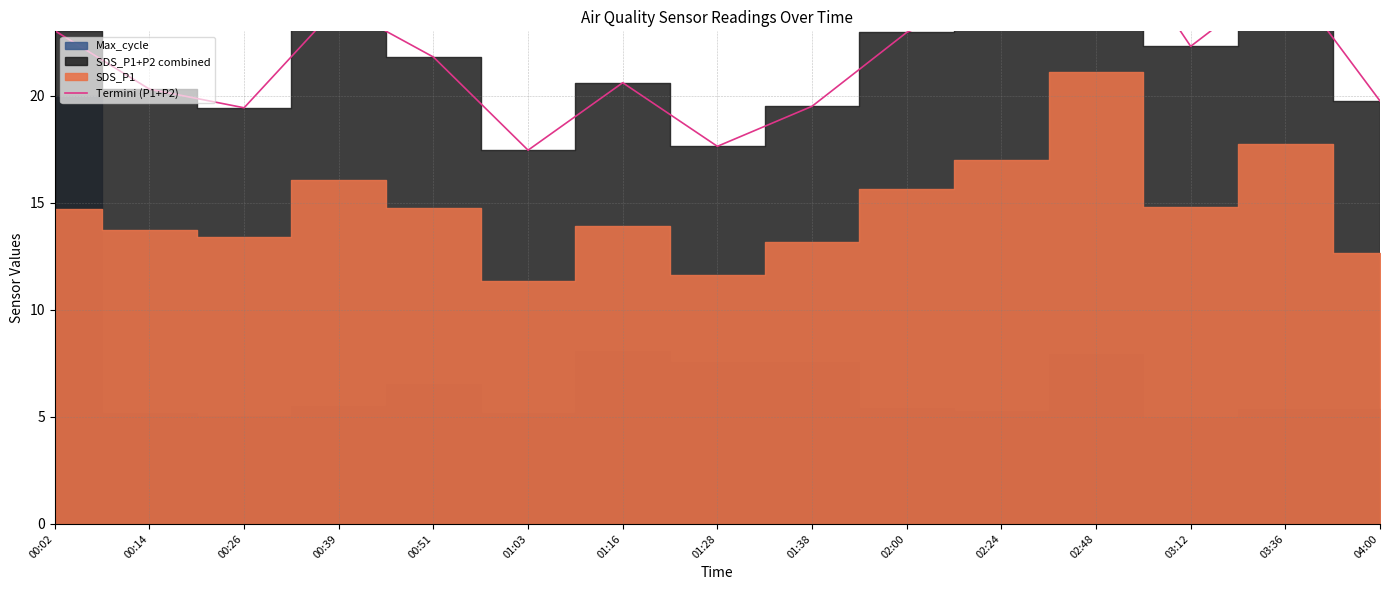

At which label does the data first exceed 21?

00:02